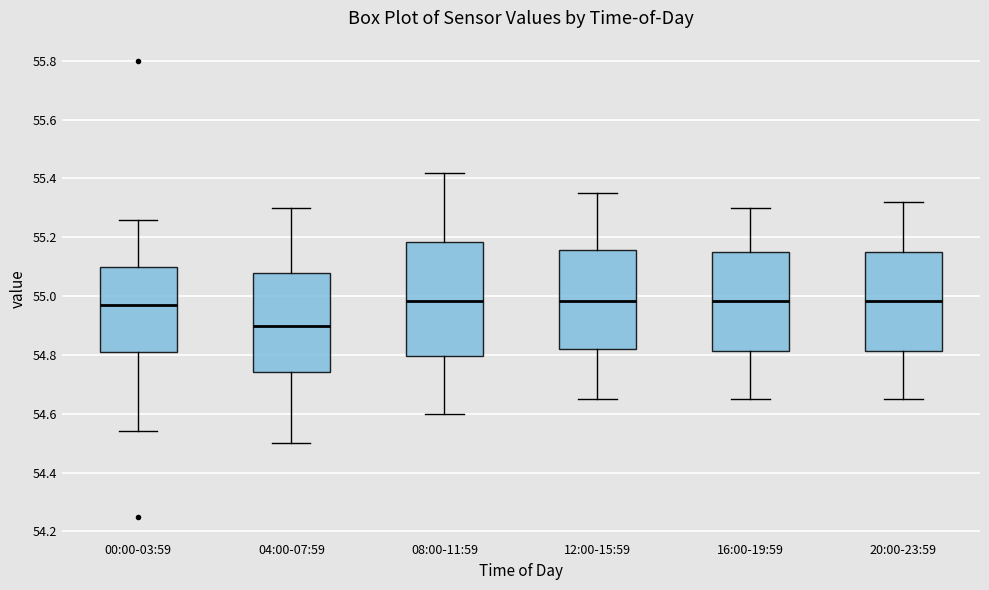

Which box is the tallest, from its lower edge to its upper edge?

08:00-11:59